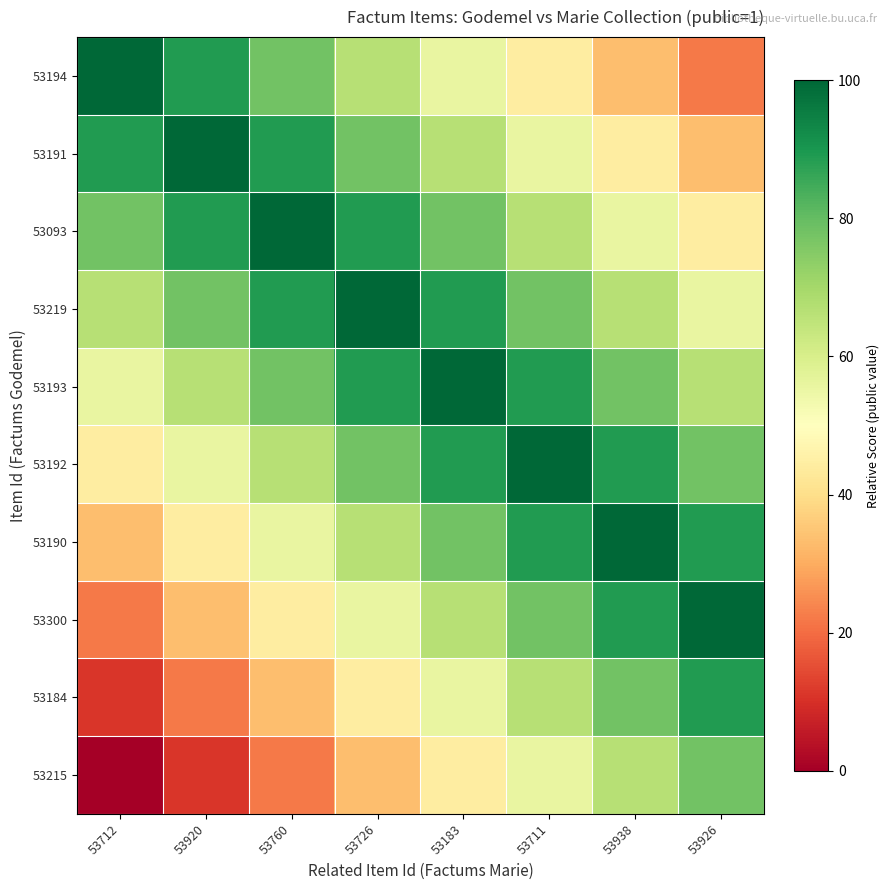

What is the greatest value displayed?

100.0